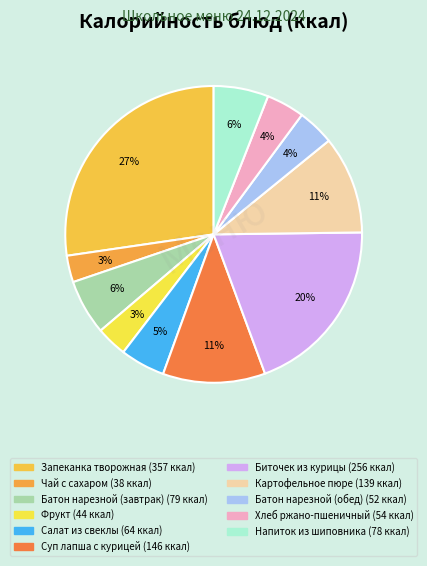

What is the largest slice in the pie chart?

Запеканка творожная